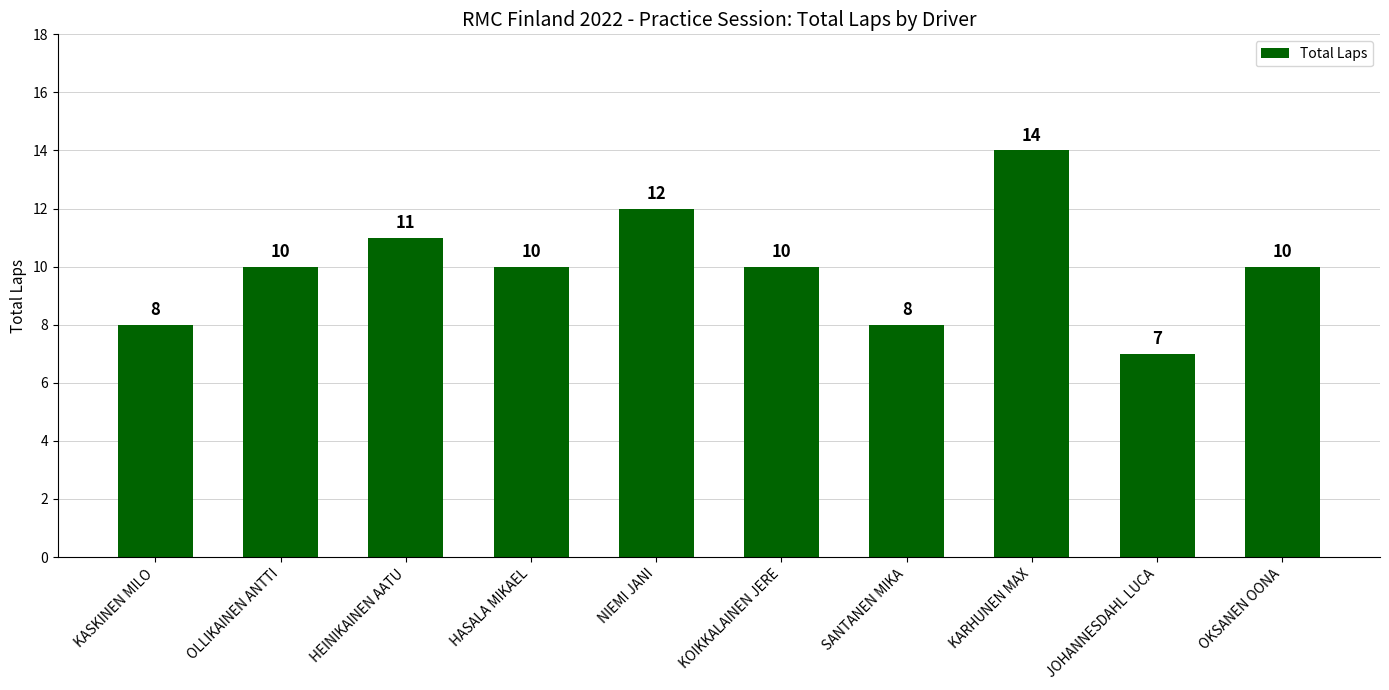

What is the sum of all values?

100